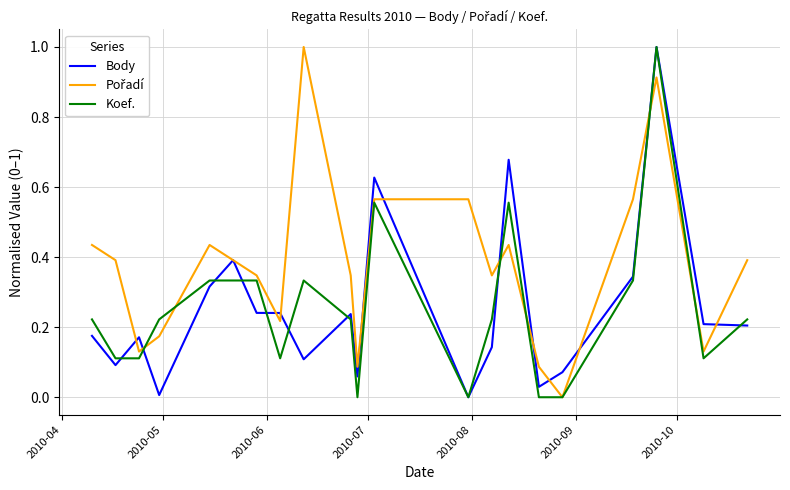

What is the greatest value displayed?

1.0